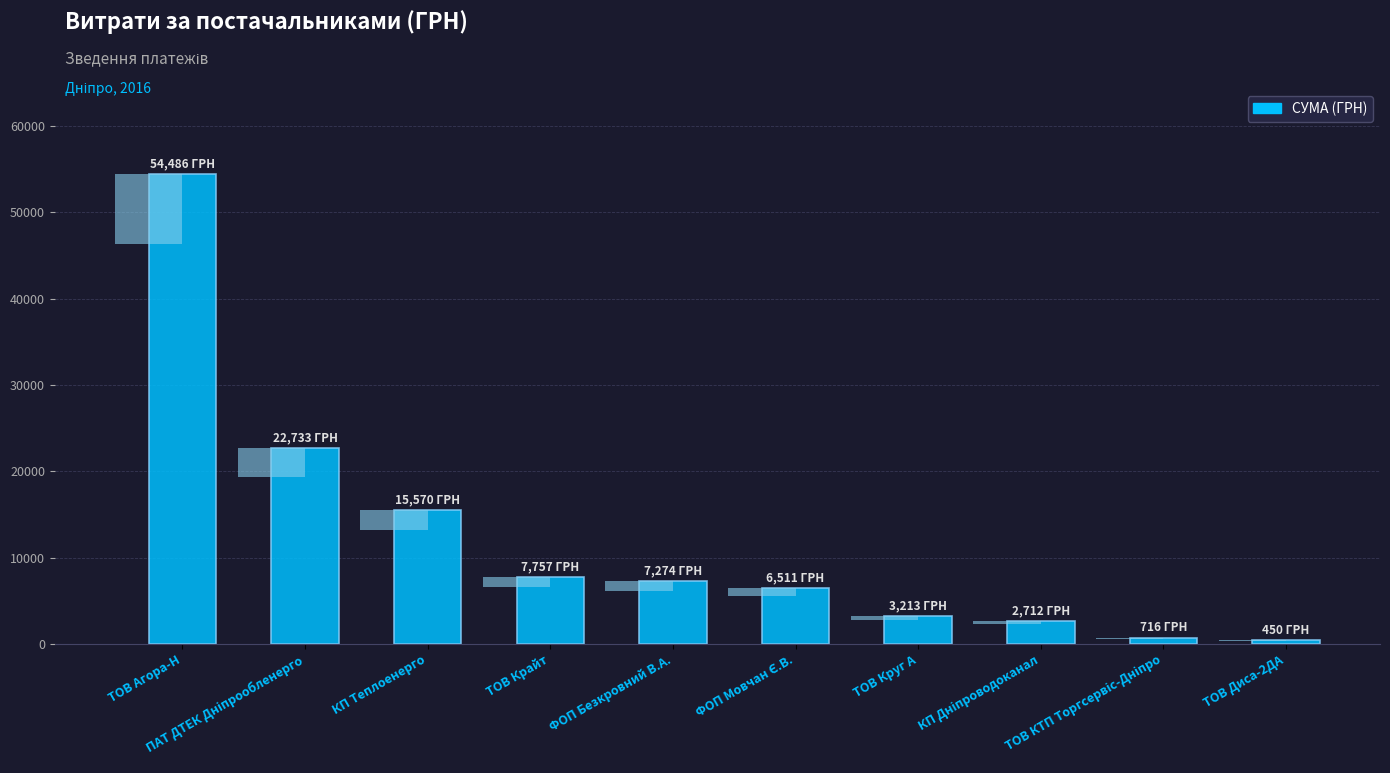

Count the number of categories in the chart.

10